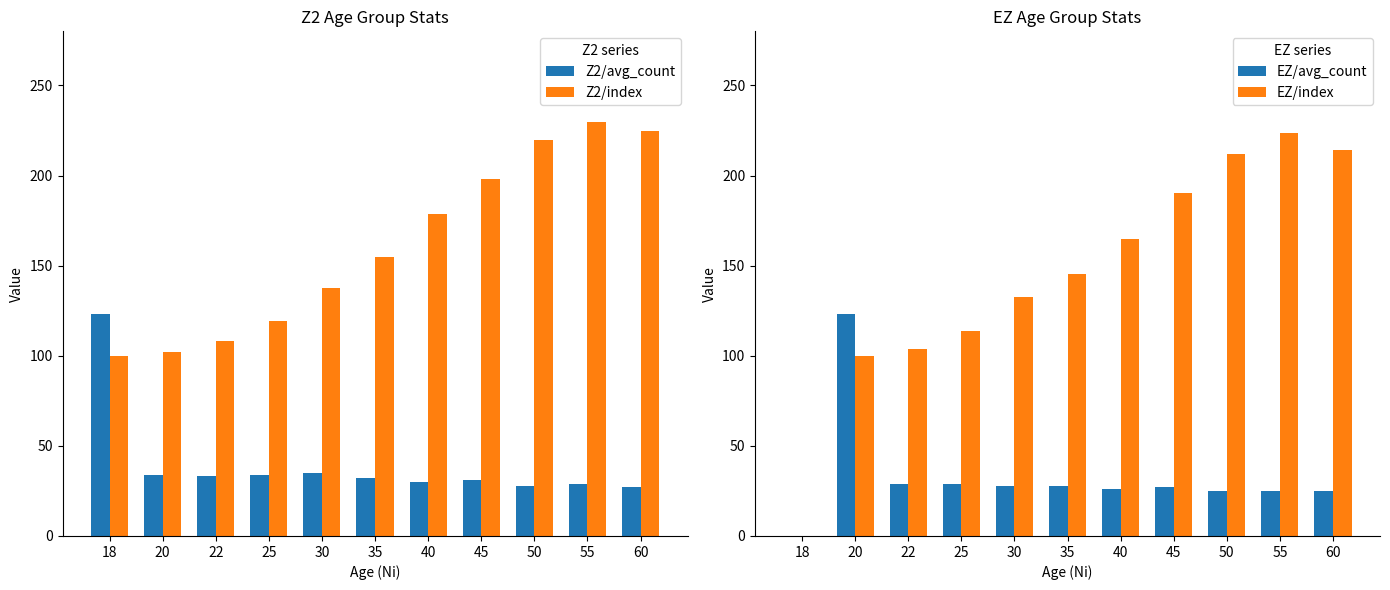

What is the difference between the second highest and minimum values in the Z2/index series?

124.7